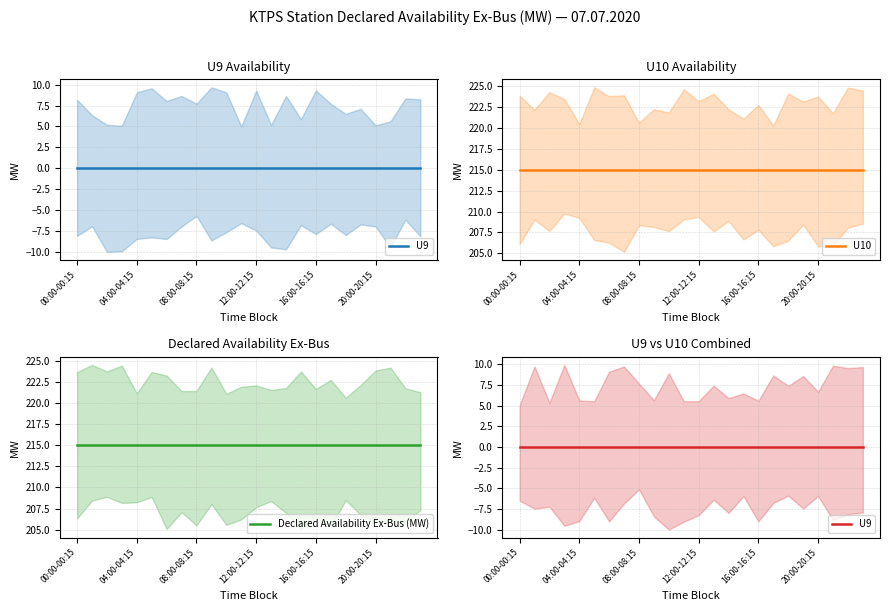

At which category does the chart reach its minimum across all series?

00:00-00:15